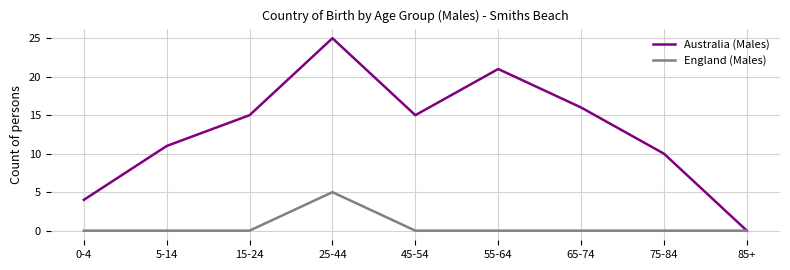

What are all the series names shown in the legend?

Australia (Males), England (Males)